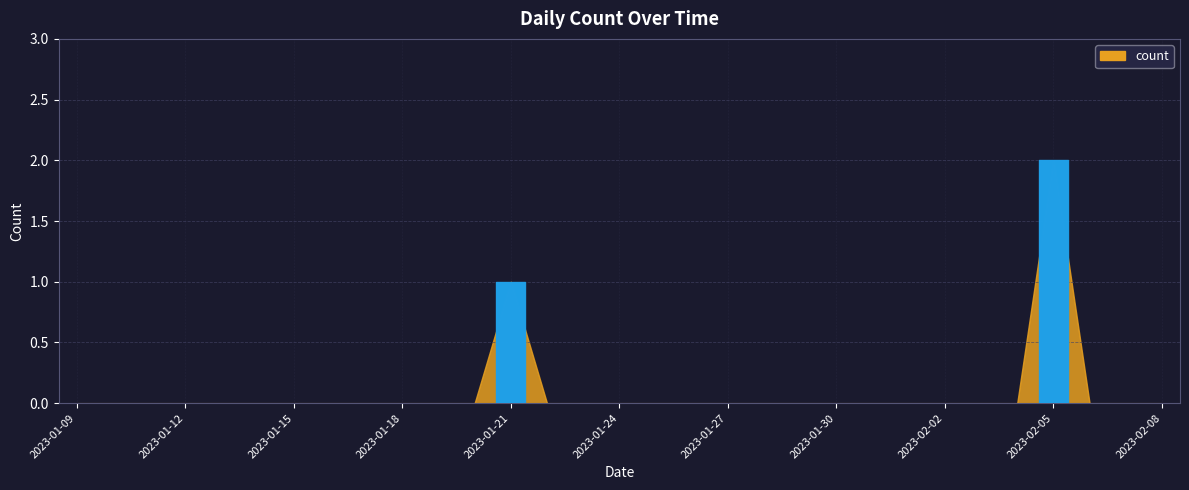

What is the label of the 29th bar from the right?

2023-01-11